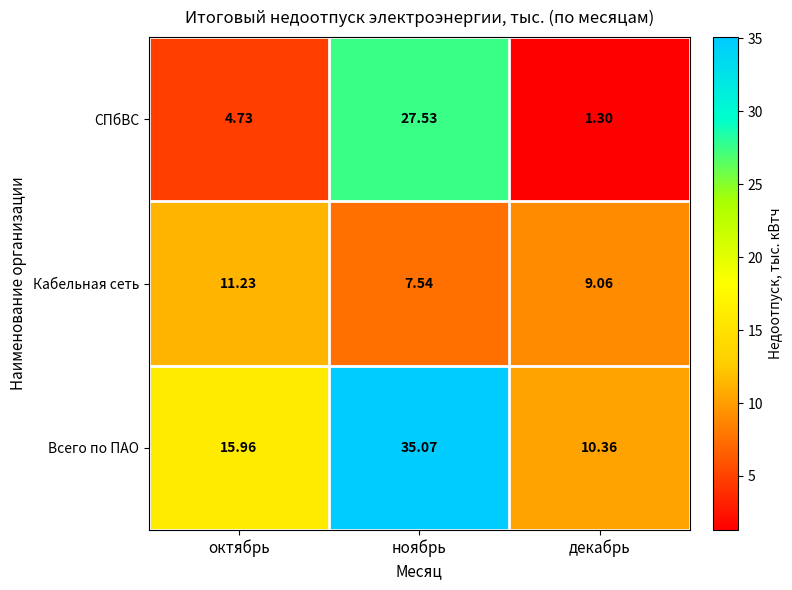

How many data points in Всего по ПАО are above 15?

2